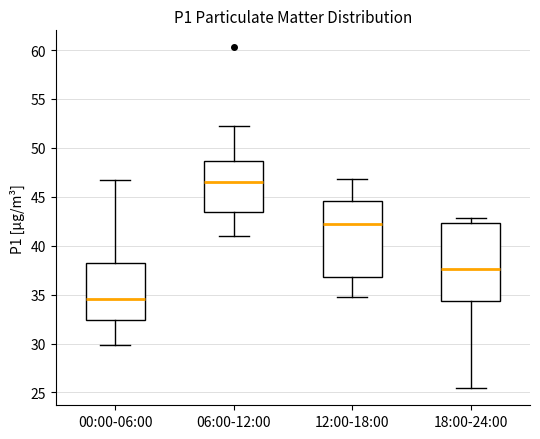

Reading left to right, transcribe this box plot: for each box, give where its median line is, the range the box spans, and where its two whiskers end, as read against the y-axis. The values are not printed on the chart, so give them approximately, as read against the axis.

00:00-06:00: median 34.5, box 32.5 to 38.0, whiskers 30.0 to 46.5
06:00-12:00: median 46.5, box 43.5 to 48.5, whiskers 41.0 to 52.5
12:00-18:00: median 42.0, box 37.0 to 44.5, whiskers 35.0 to 47.0
18:00-24:00: median 37.5, box 34.5 to 42.5, whiskers 25.5 to 43.0